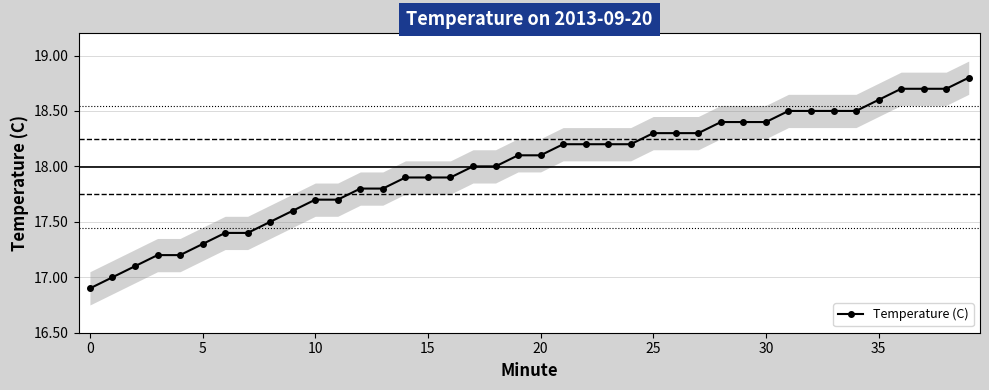

Reading right to left, what are all the values shown in this chart?

18.8	18.7	18.7	18.7	18.6	18.5	18.5	18.5	18.5	18.4	18.4	18.4	18.3	18.3	18.3	18.2	18.2	18.2	18.2	18.1	18.1	18.0	18.0	17.9	17.9	17.9	17.8	17.8	17.7	17.7	17.6	17.5	17.4	17.4	17.3	17.2	17.2	17.1	17.0	16.9